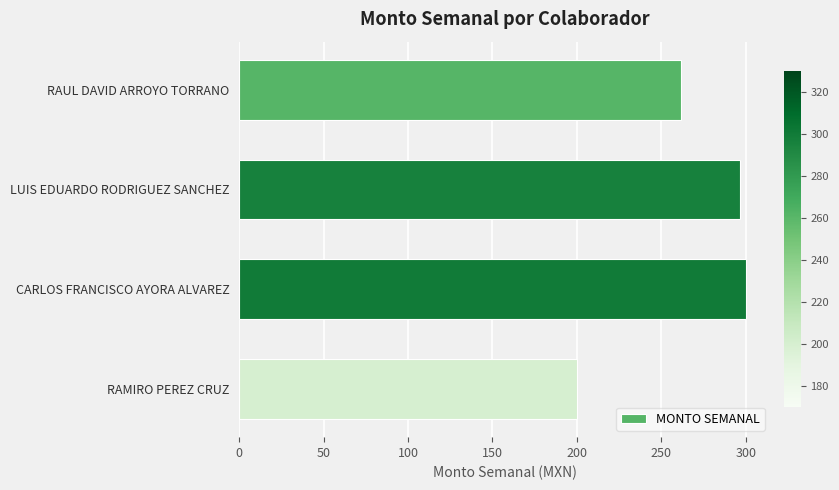

Reading top to bottom, list all the values displayed in this chart.

261.6	296.6	300.0	200.0